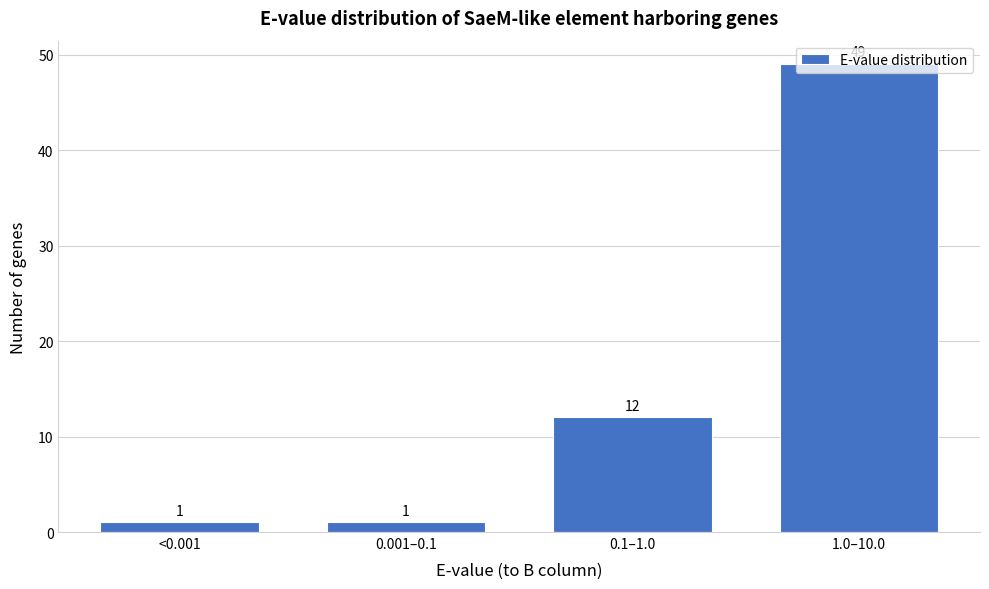

The value at 0.1–1.0 is 12. True or false?

True